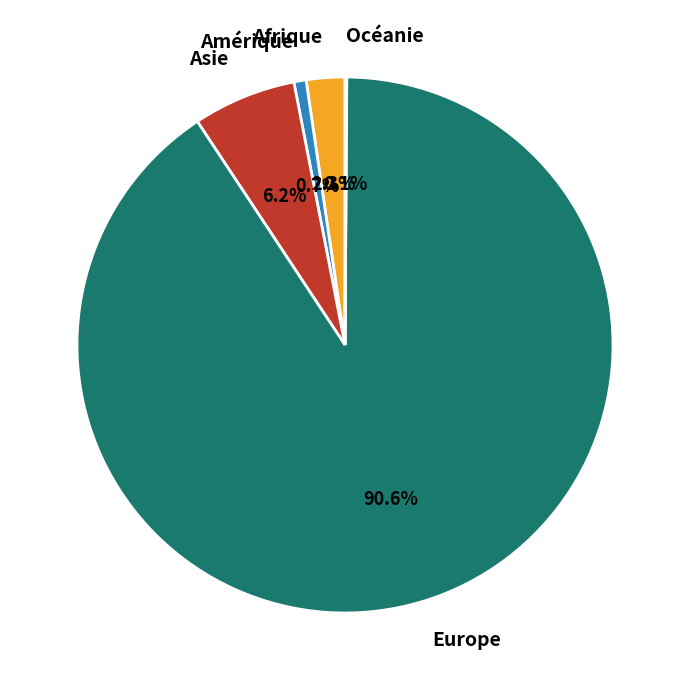

Which slice is the largest?

Europe